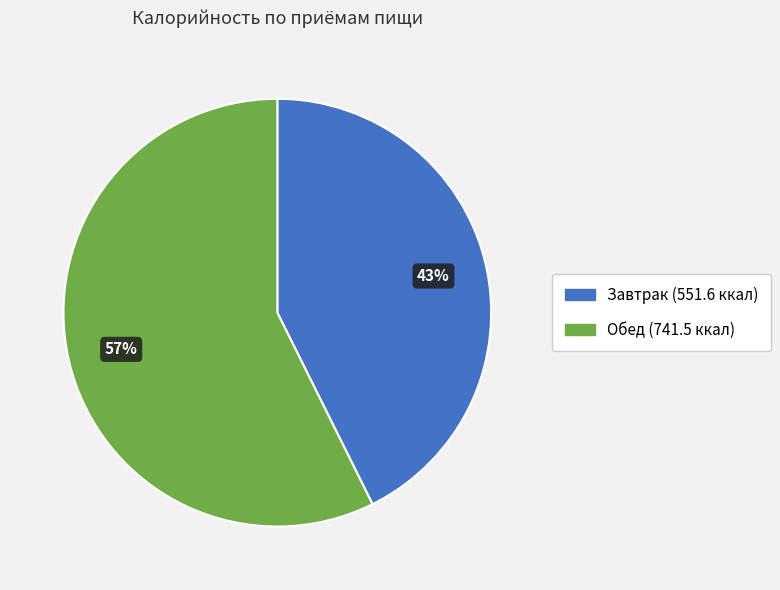

Which category has the smallest portion of the pie?

Завтрак